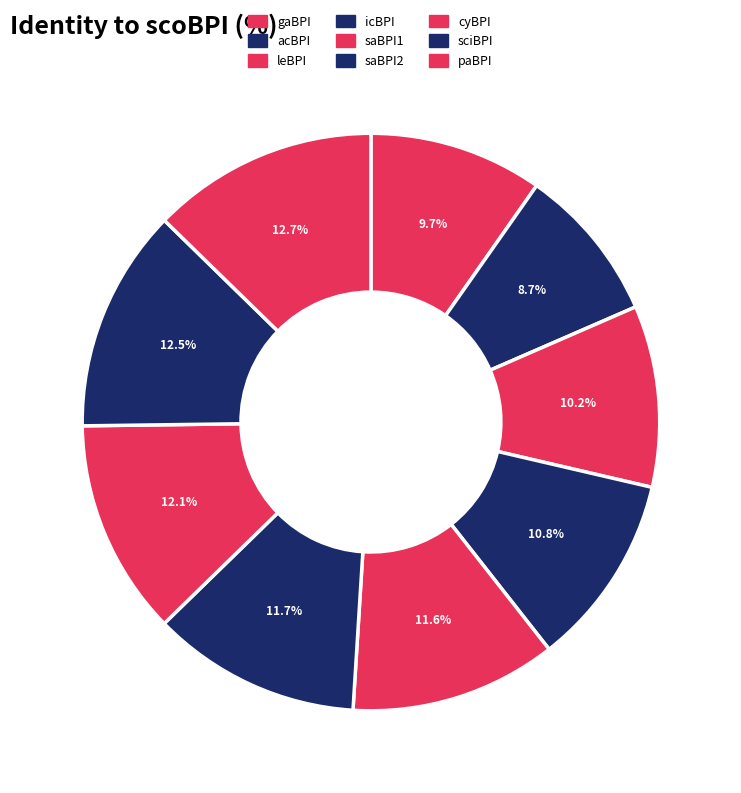

Is the sum of cyBPI and icBPI greater than half?

No